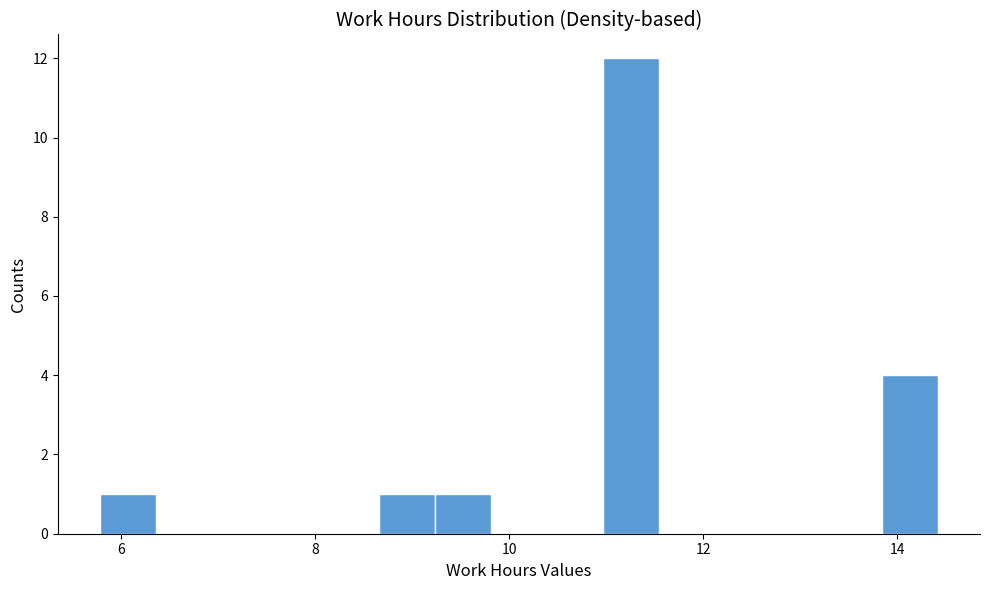

Around what value on the x-axis is the tallest bar? Give the approximate position of its centre, as read against the axis.

11.2